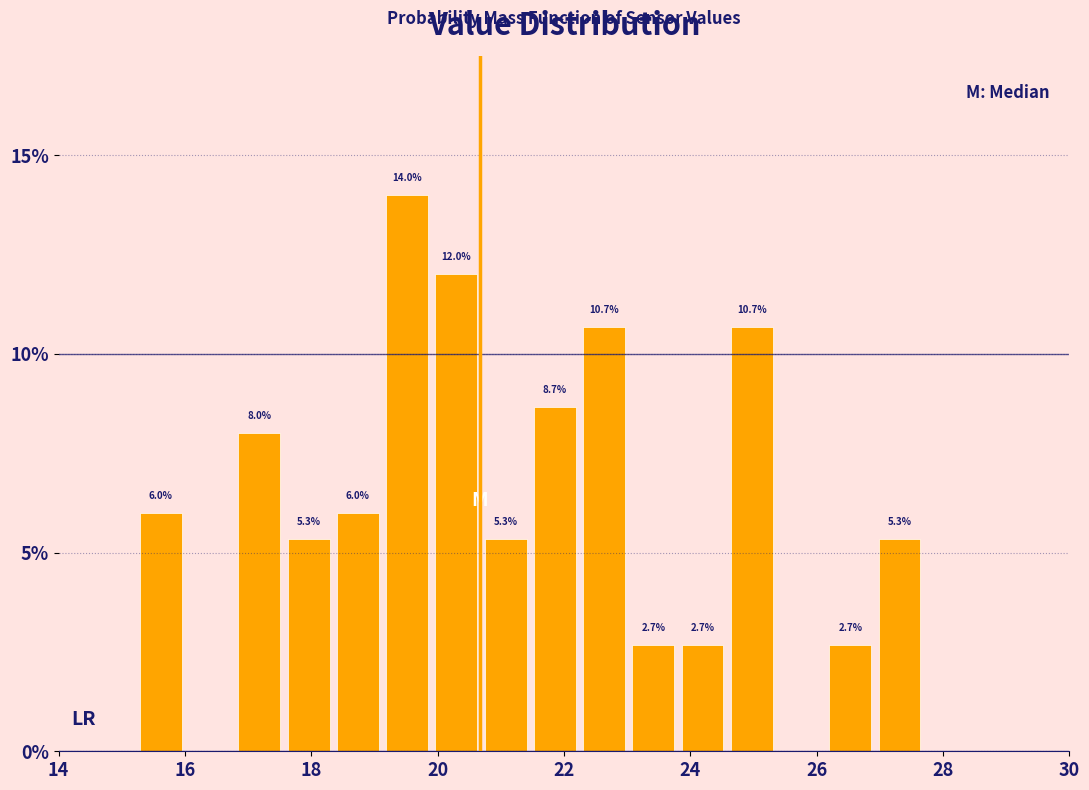

Read against the x-axis, roughly where is the centre of the tallest bar?

19.6